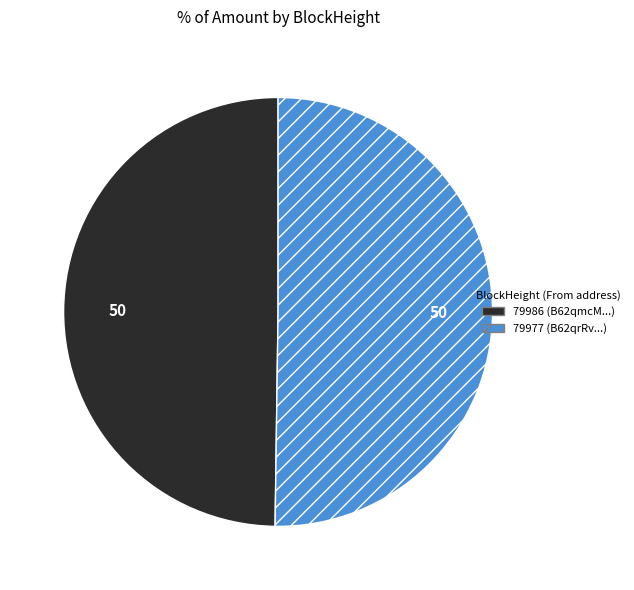

How many slices are in this pie chart?

2